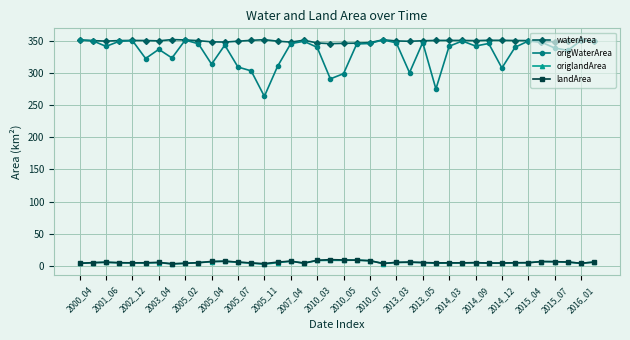

True or false: waterArea and landArea cross at least once.

False